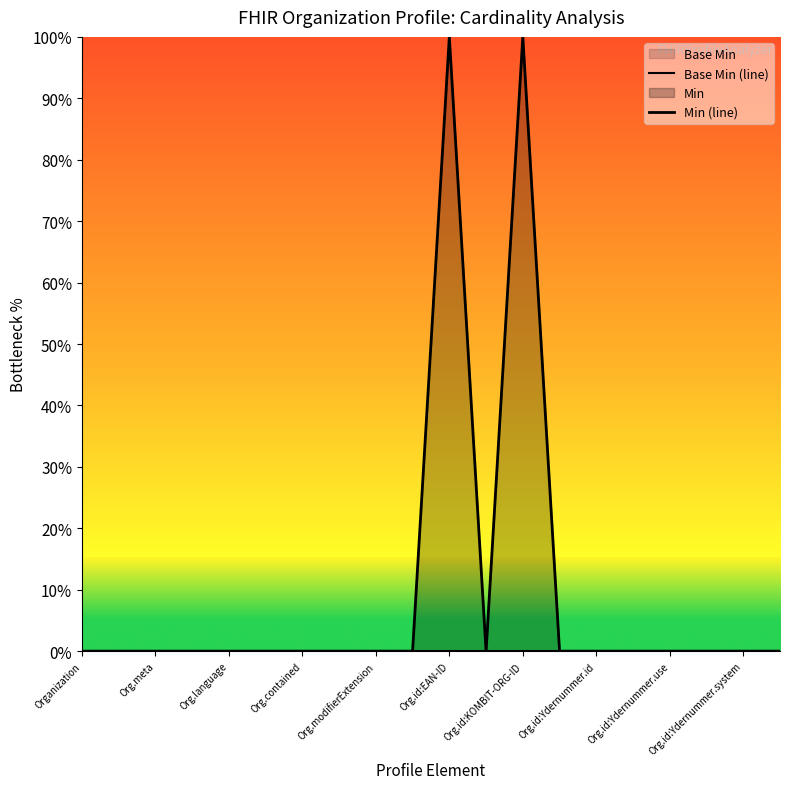

True or false: Base Min (line) has more than 0 interior local peaks.

False